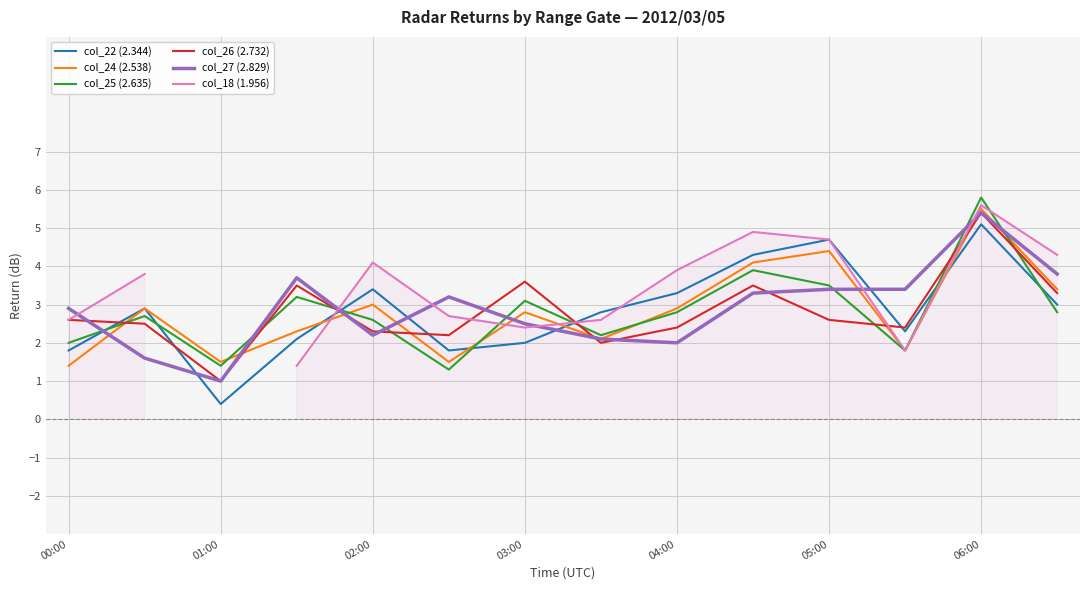

At which category does col_24 (2.538) reach its first local valley?

01:00